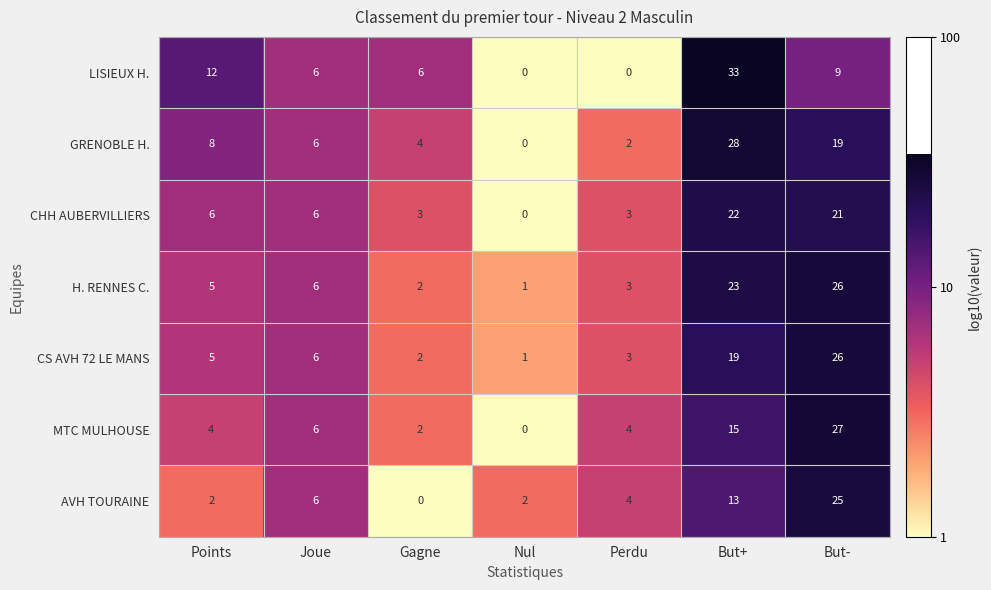

Which series has the largest total across all categories?

GRENOBLE H.